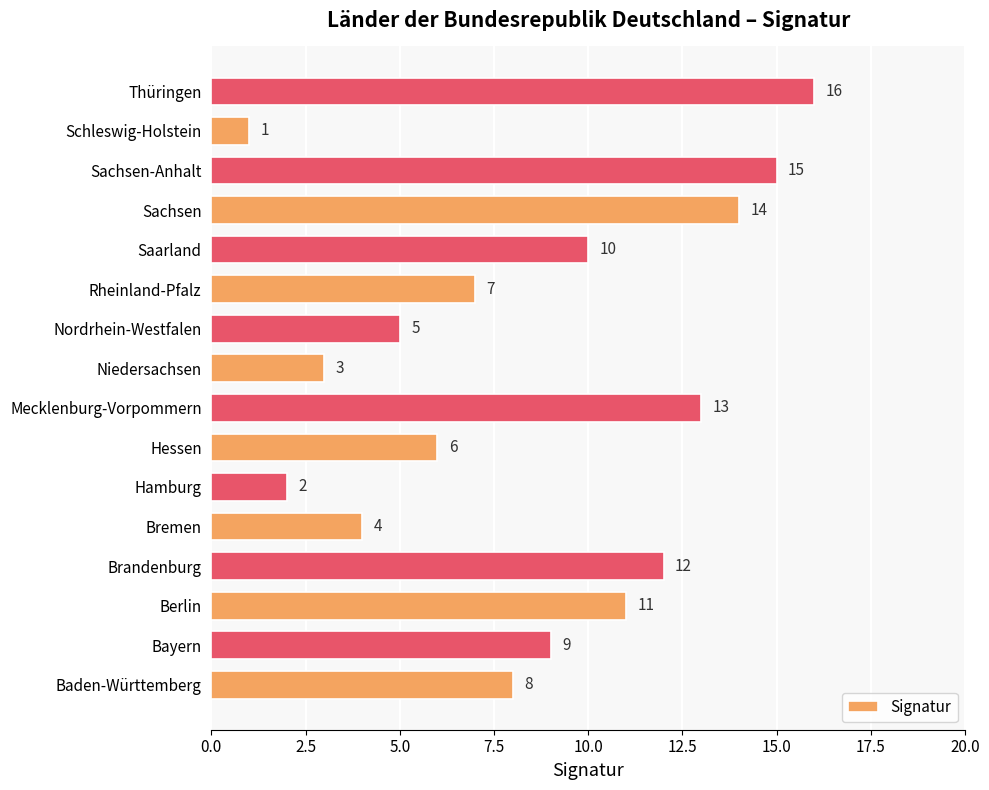

List the labels in order of value, largest first.

Thüringen, Sachsen-Anhalt, Sachsen, Mecklenburg-Vorpommern, Brandenburg, Berlin, Saarland, Bayern, Baden-Württemberg, Rheinland-Pfalz, Hessen, Nordrhein-Westfalen, Bremen, Niedersachsen, Hamburg, Schleswig-Holstein